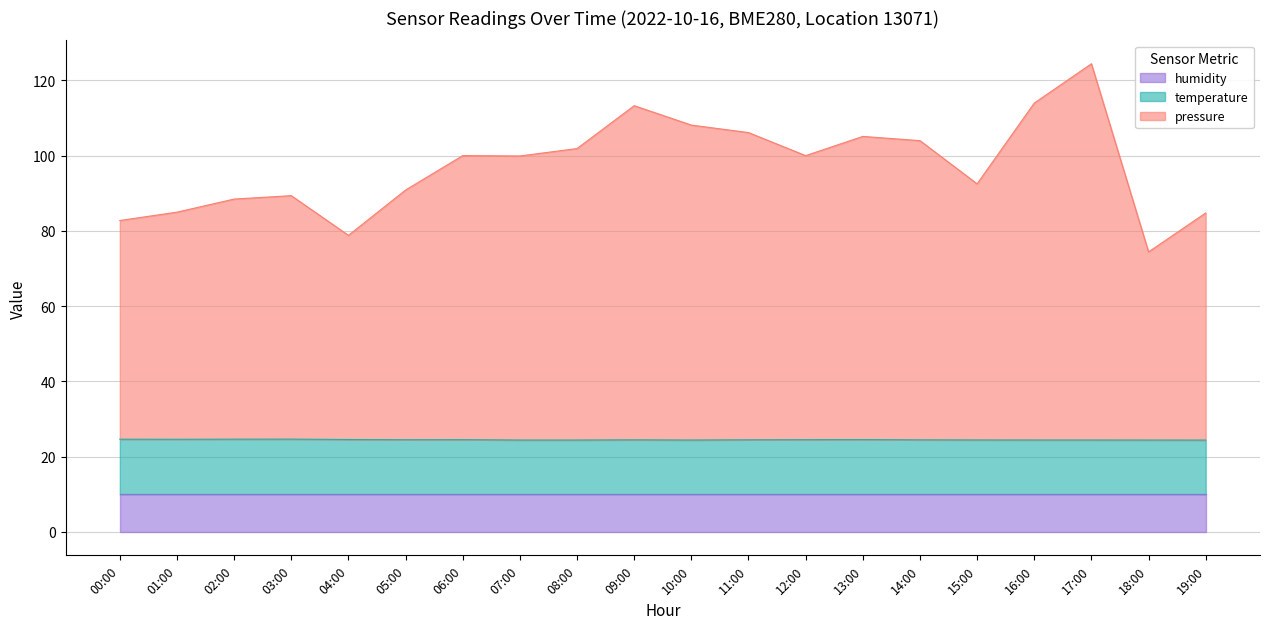

Count the temperature values in the range 24 to 25.

20